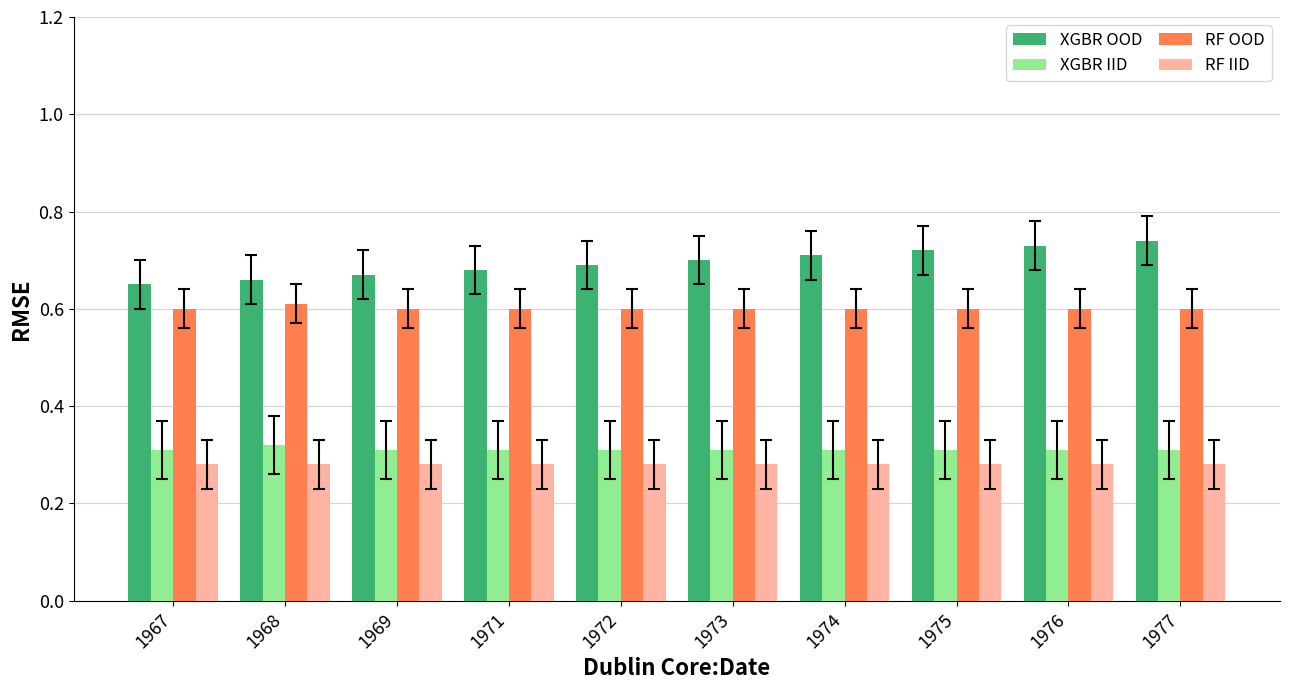

How many RF OOD values are between 0 and 1?

10